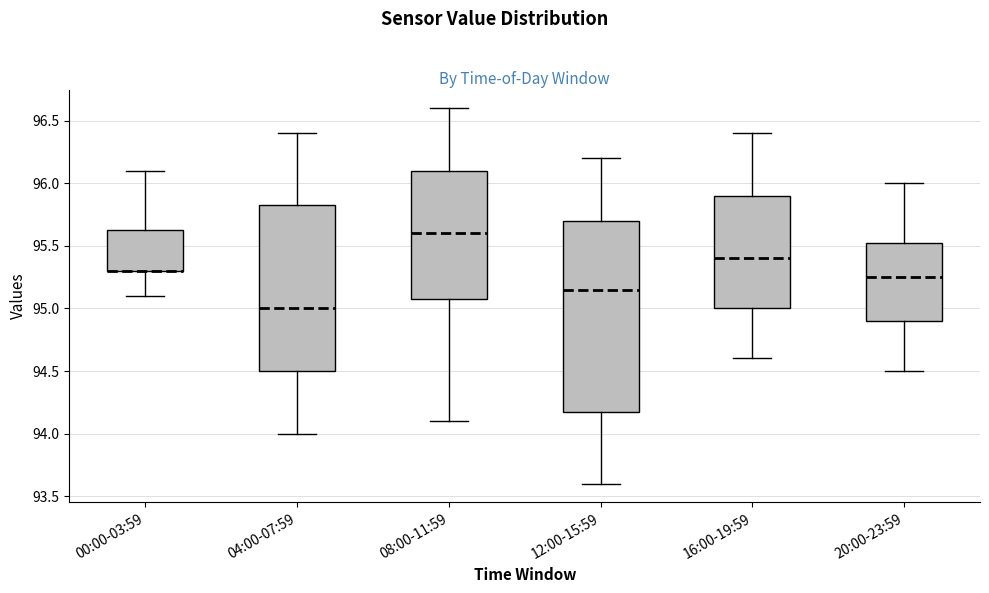

Which box is the tallest, from its lower edge to its upper edge?

12:00-15:59